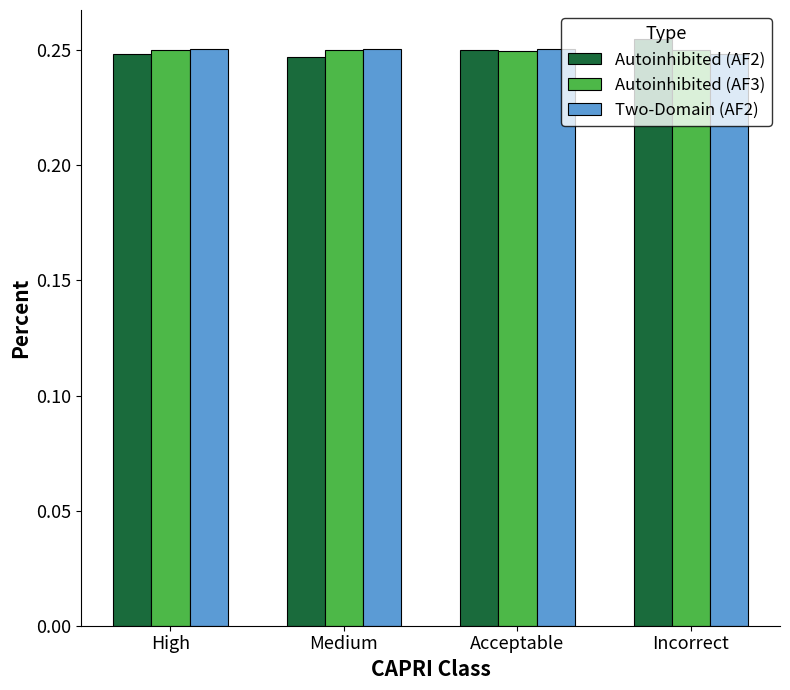

At how many categories does at least one series exceed 0?

4